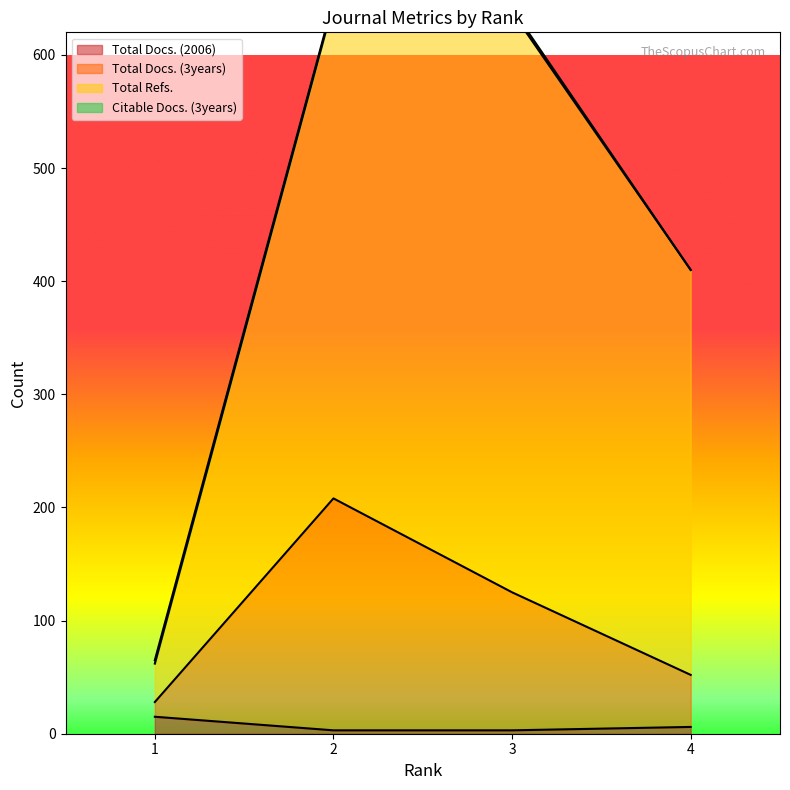

True or false: Total Docs. (2006) and Total Docs. (3years) intersect in this chart.

False